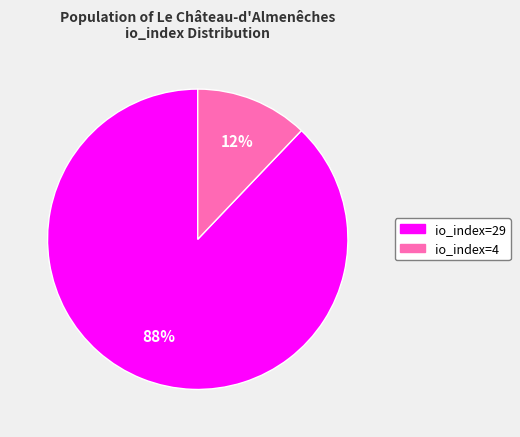

What is the largest slice in the pie chart?

io_index=29